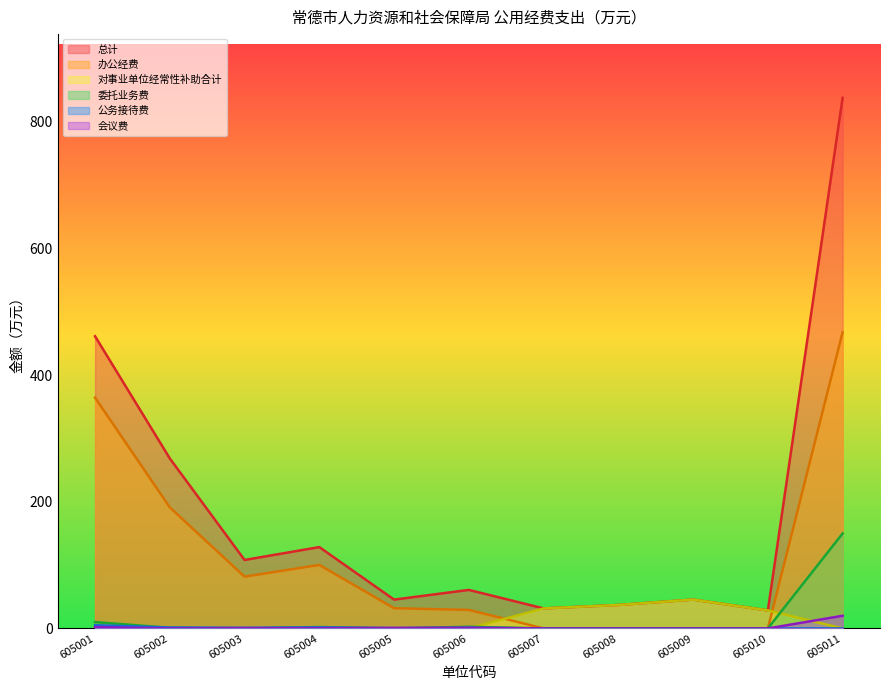

How many values in the 办公经费 series are below 31?

5